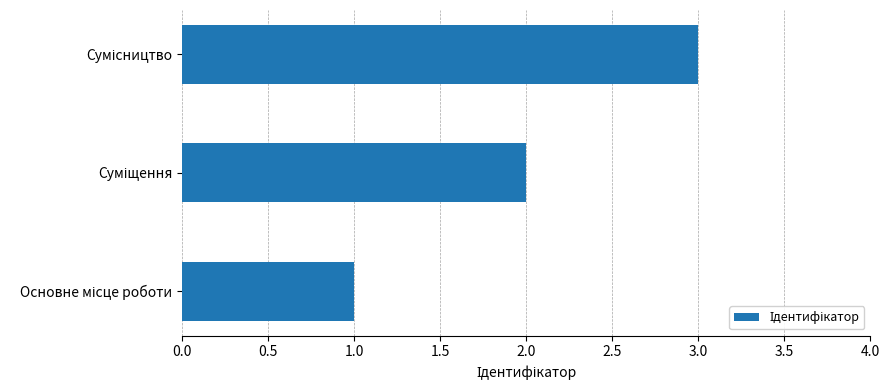

What is the maximum value shown in the chart?

3